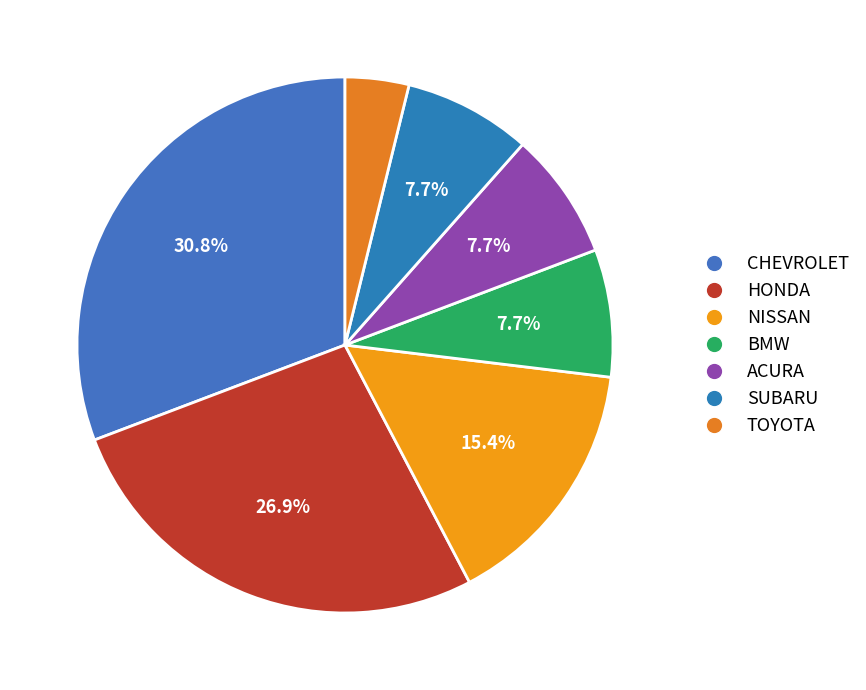

Is the sum of HONDA and CHEVROLET greater than half?

Yes